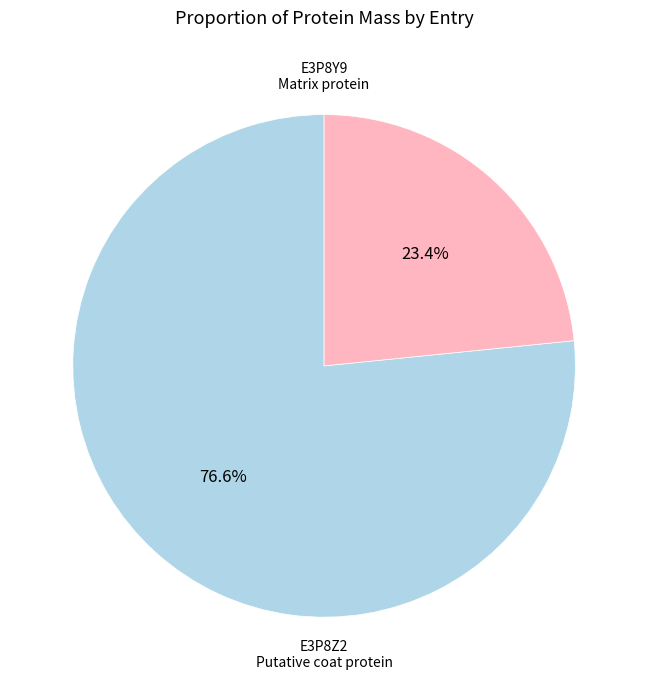

Is there any slice that represents more than half of the pie?

Yes